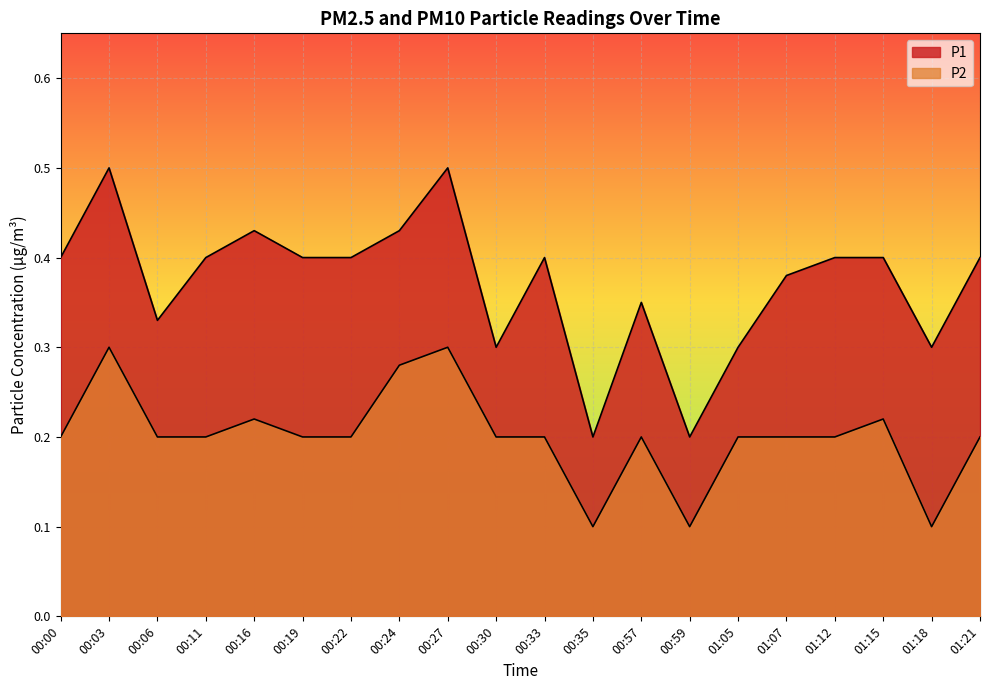

Reading left to right, transcribe all the data shown in this chart.

P1: 00:00=0.4	00:03=0.5	00:06=0.3	00:11=0.4	00:16=0.4	00:19=0.4	00:22=0.4	00:24=0.4	00:27=0.5	00:30=0.3	00:33=0.4	00:35=0.2	00:57=0.3	00:59=0.2	01:05=0.3	01:07=0.4	01:12=0.4	01:15=0.4	01:18=0.3	01:21=0.4
P2: 00:00=0.2	00:03=0.3	00:06=0.2	00:11=0.2	00:16=0.2	00:19=0.2	00:22=0.2	00:24=0.3	00:27=0.3	00:30=0.2	00:33=0.2	00:35=0.1	00:57=0.2	00:59=0.1	01:05=0.2	01:07=0.2	01:12=0.2	01:15=0.2	01:18=0.1	01:21=0.2